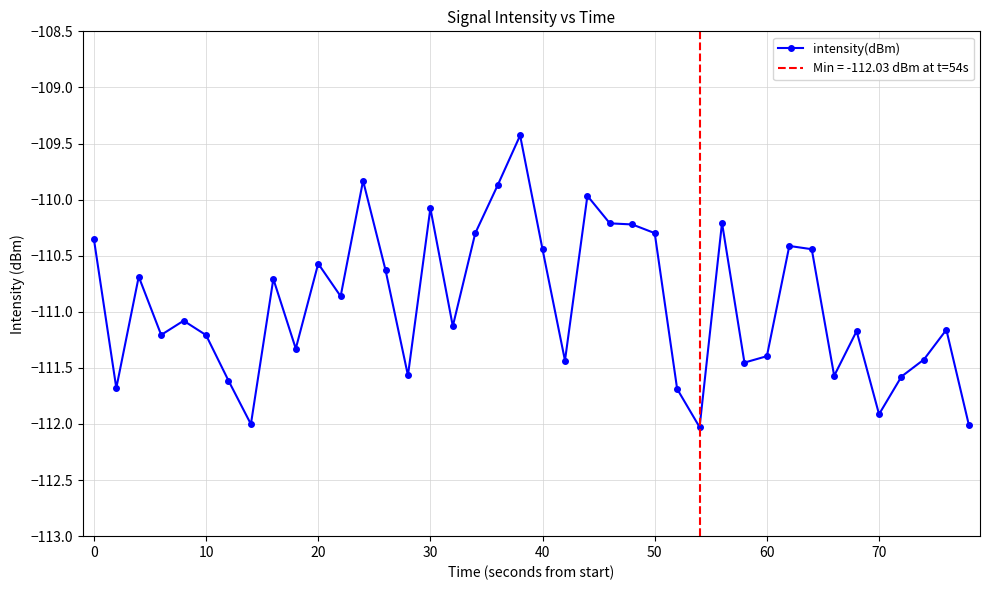

Is it true that intensity(dBm) equals -159.6 at 40?

False